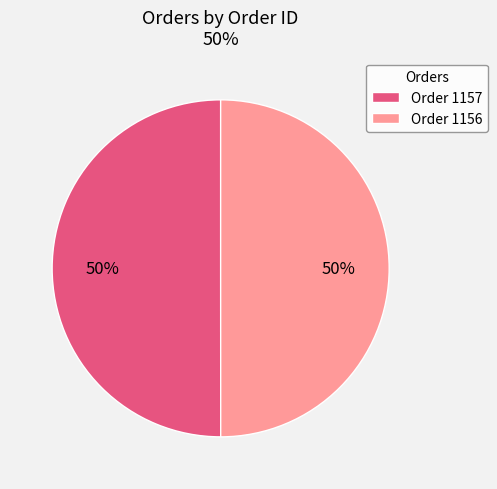

What is the ratio of the value at Order 1156 to the value at Order 1157?

1.0